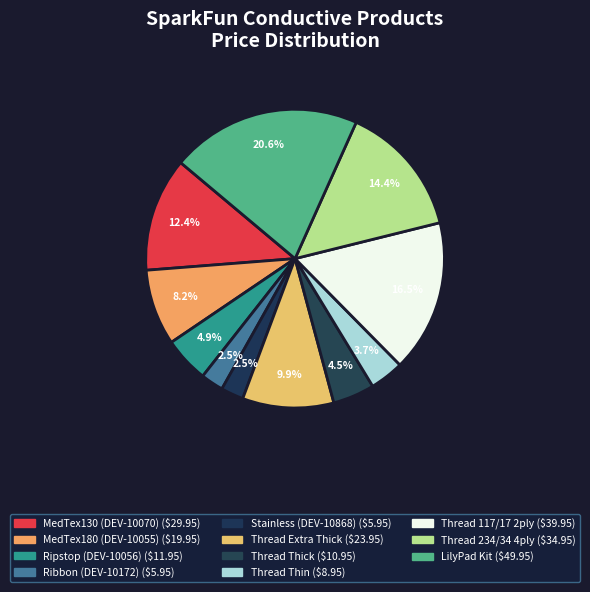

To the nearest percent, what is the average slice percentage?

9%